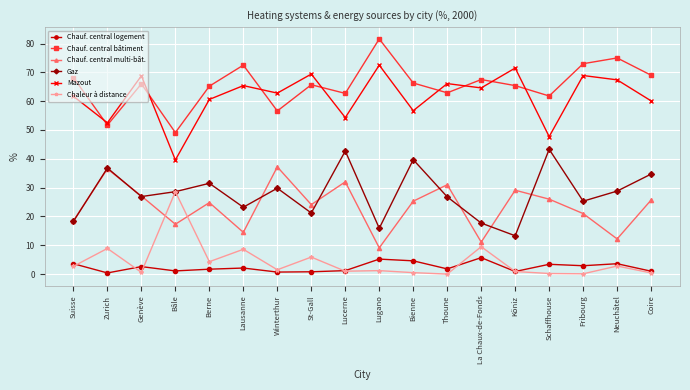

Is this an area chart (filled region under the line)?

No